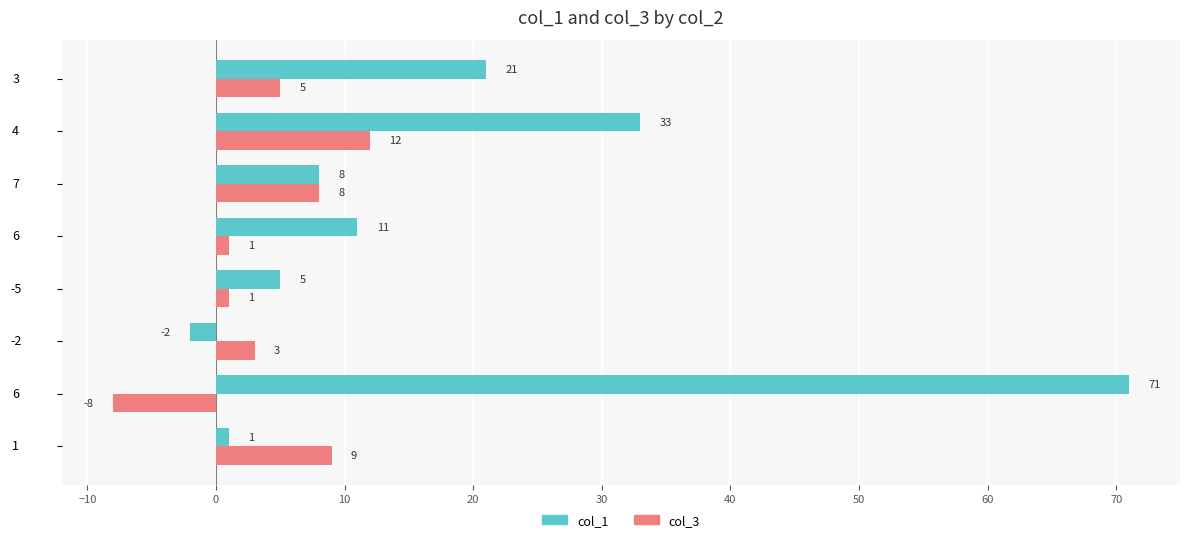

How many negative values does the col_1 series have?

1